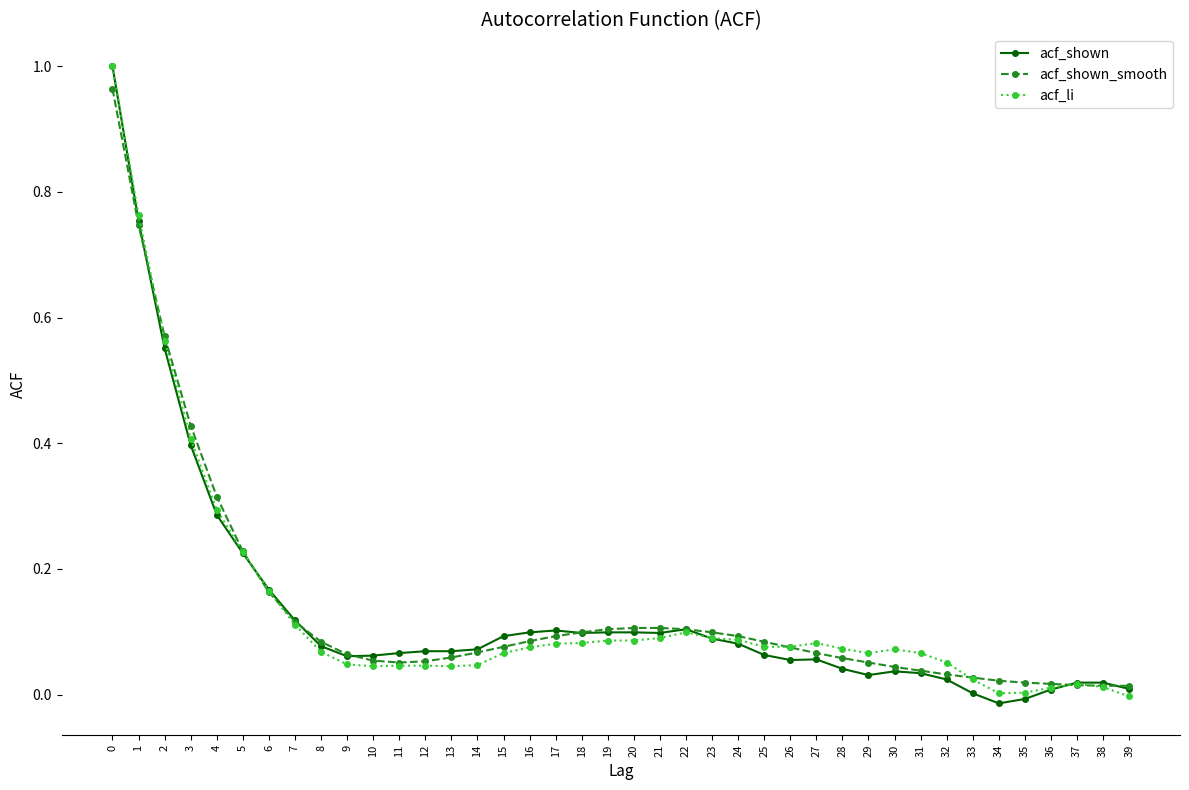

Which series ends up on top after the final intersection of acf_li and acf_shown_smooth?

acf_shown_smooth